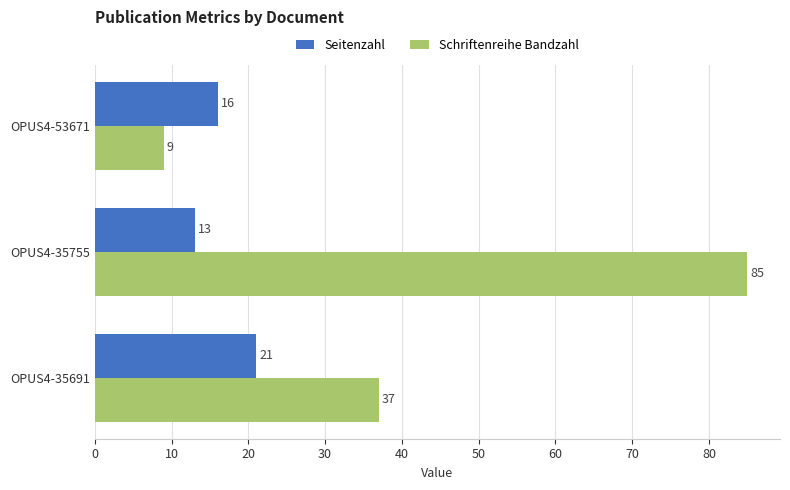

Which series has the largest total across all categories?

Schriftenreihe Bandzahl